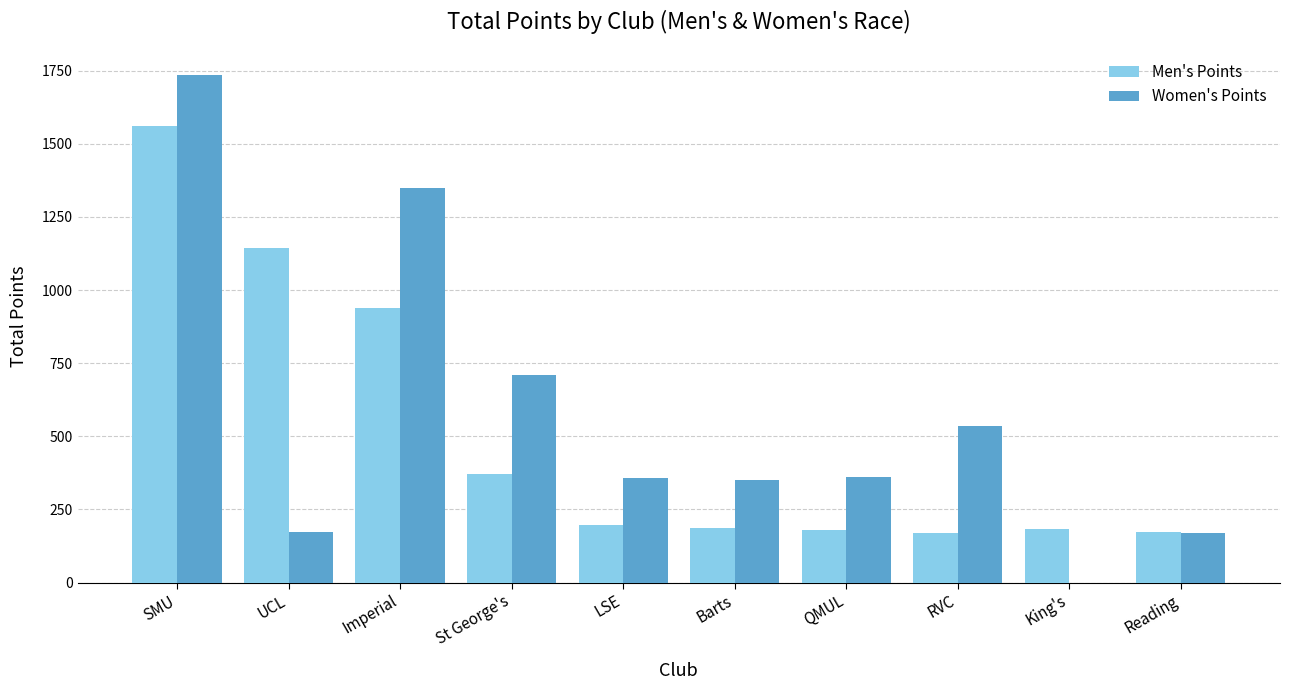

What is the average value of the Men's Points series?

510